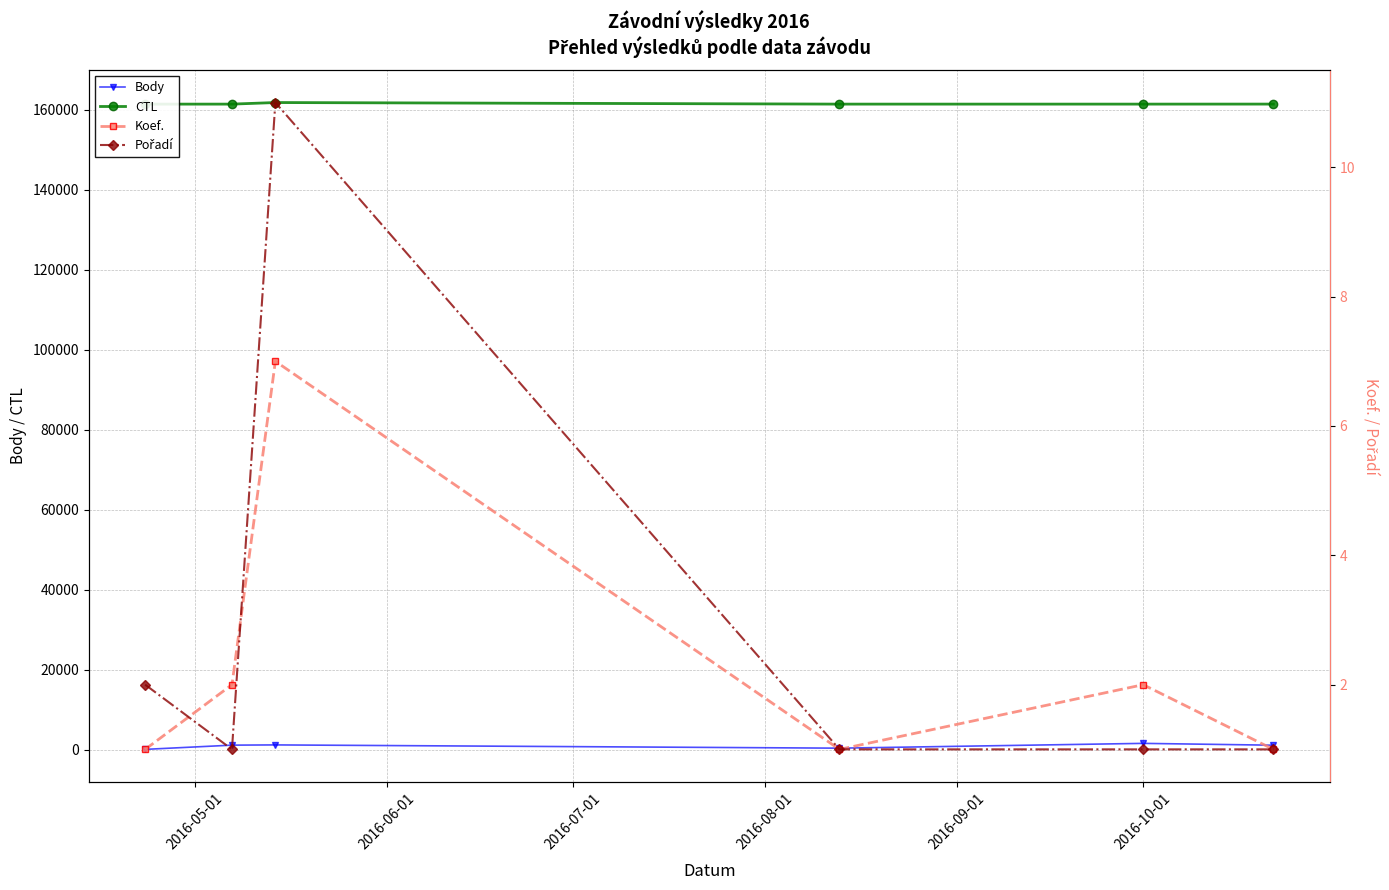

How many interior local valleys does the Koef. series have?

1